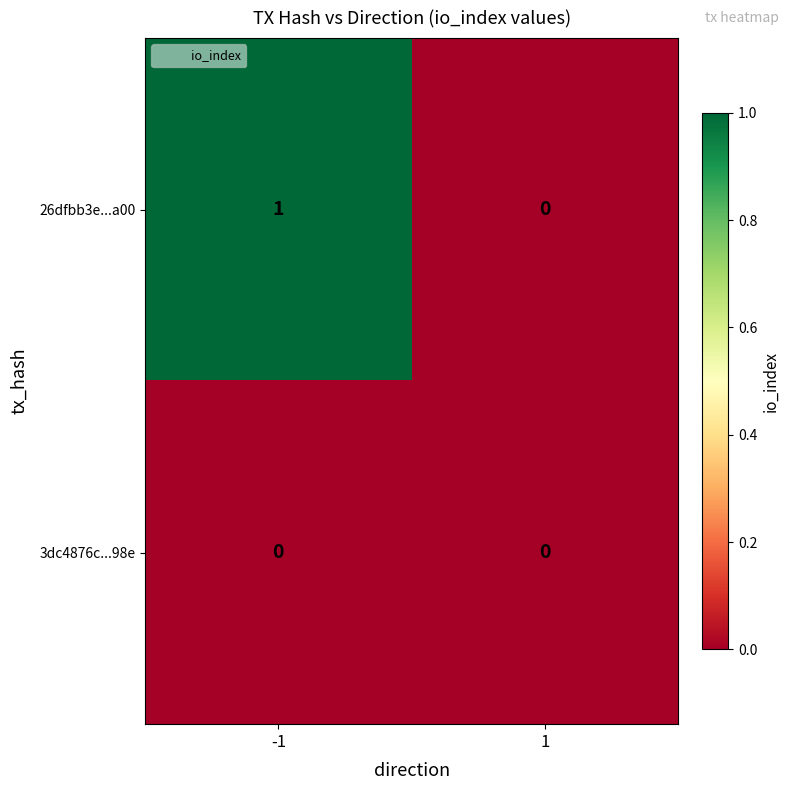

Between -1 and 1, which series saw the biggest shift?

26dfbb3e...a00